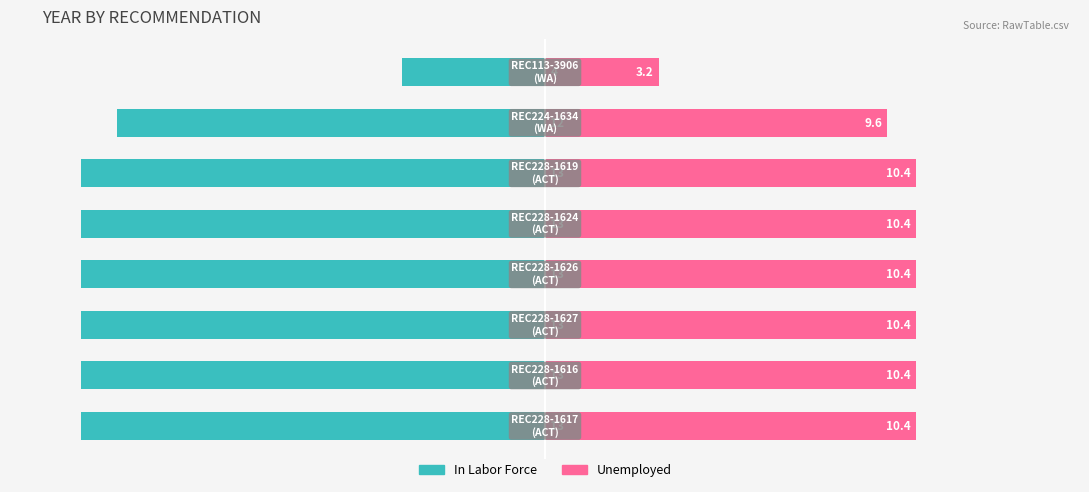

What are all the series names shown in the legend?

In Labor Force, Unemployed